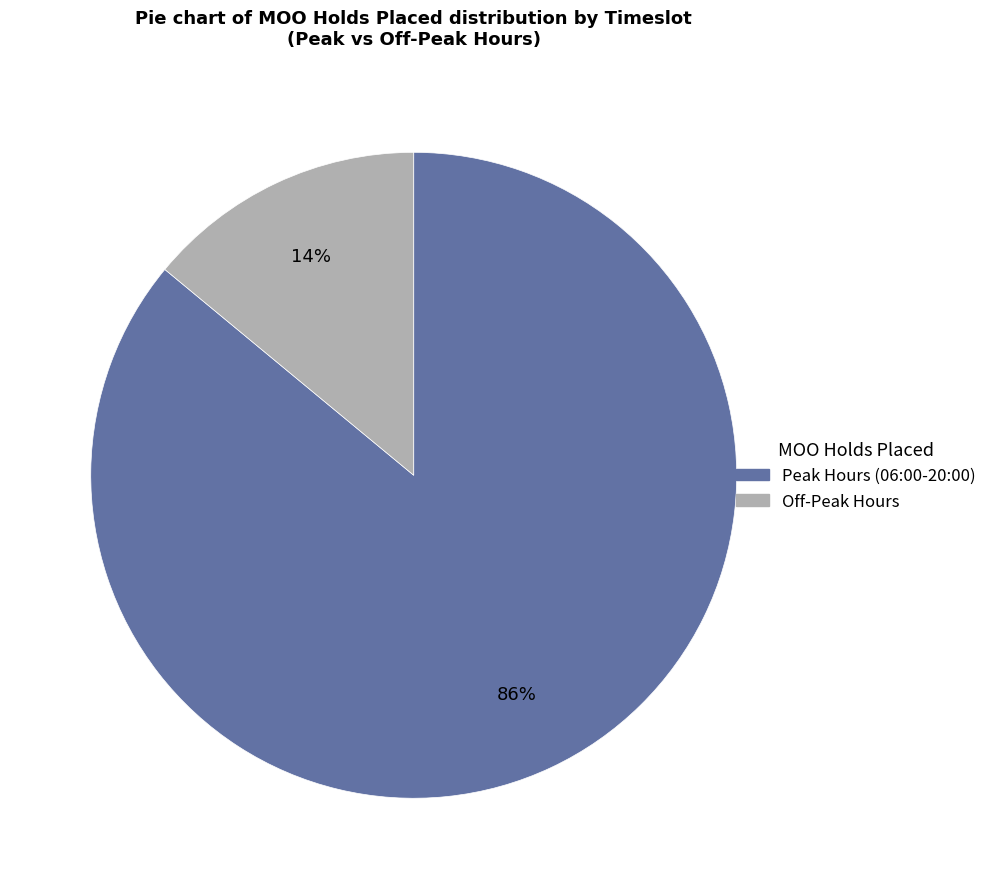

To the nearest percent, what is the average slice percentage?

50%